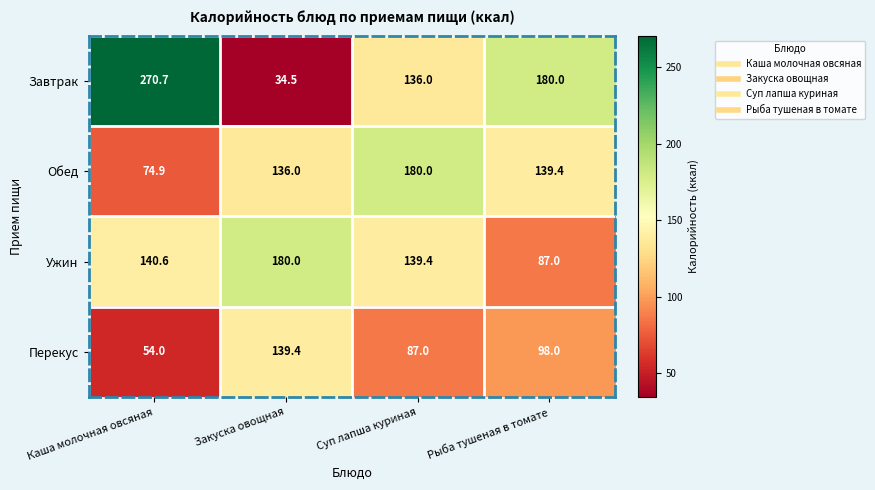

What is the maximum value shown in the chart?

270.7